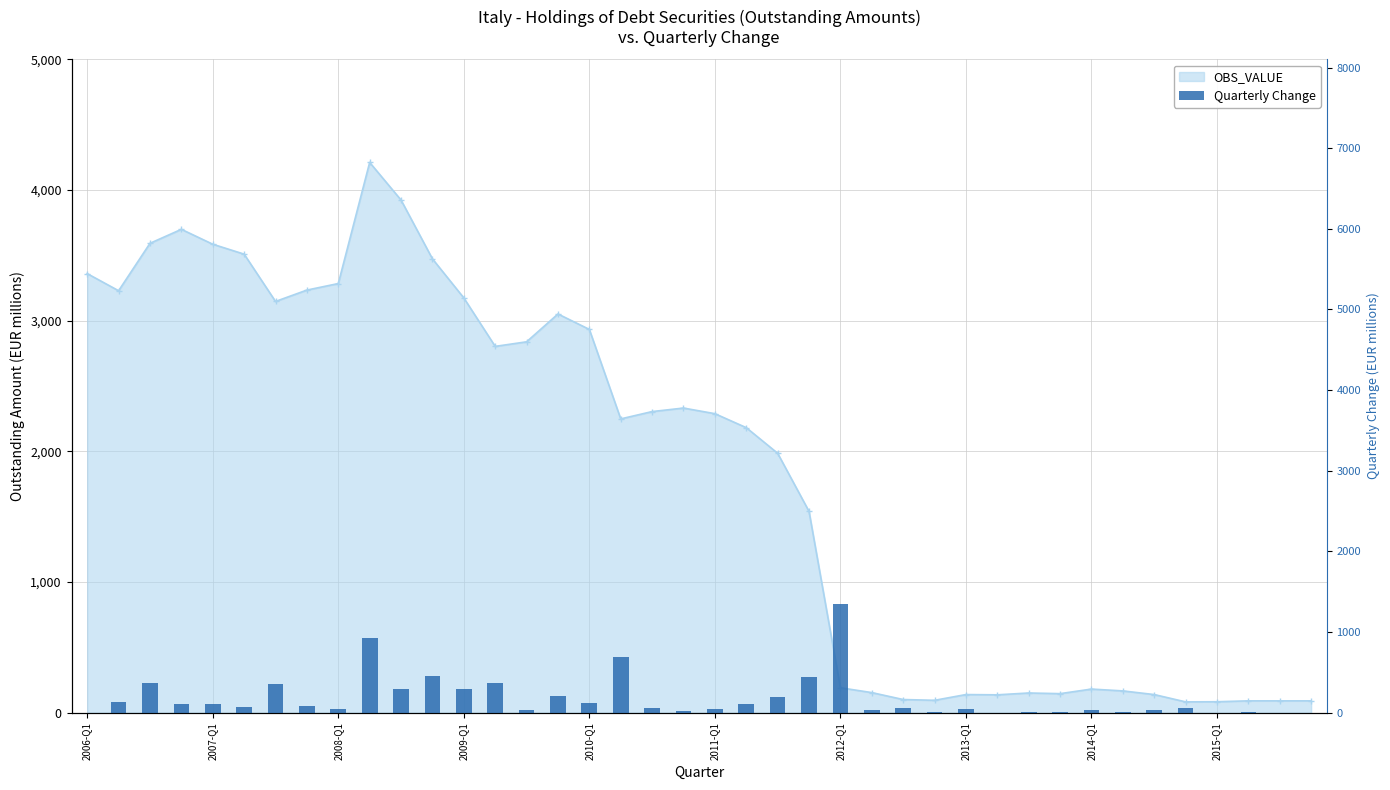

What is the difference between the second highest and minimum values?

927